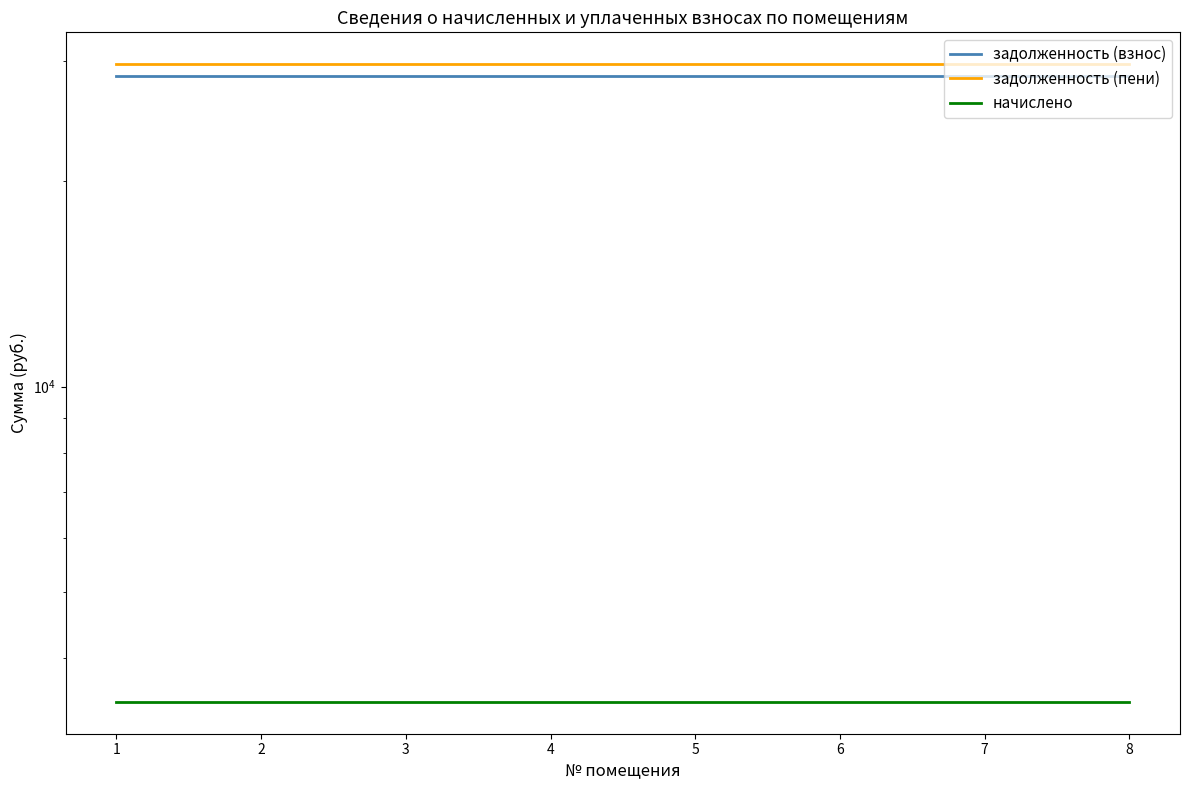

Is it true that задолженность (взнос) equals 28572.7 at 8?

True